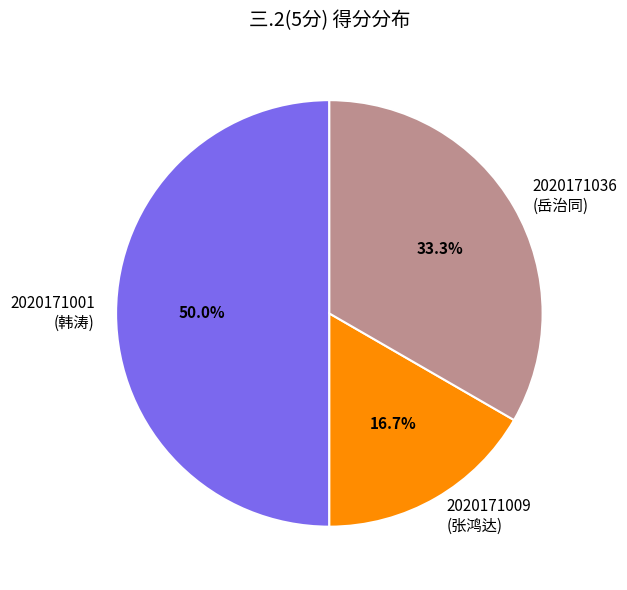

Which slice is the largest?

2020171001